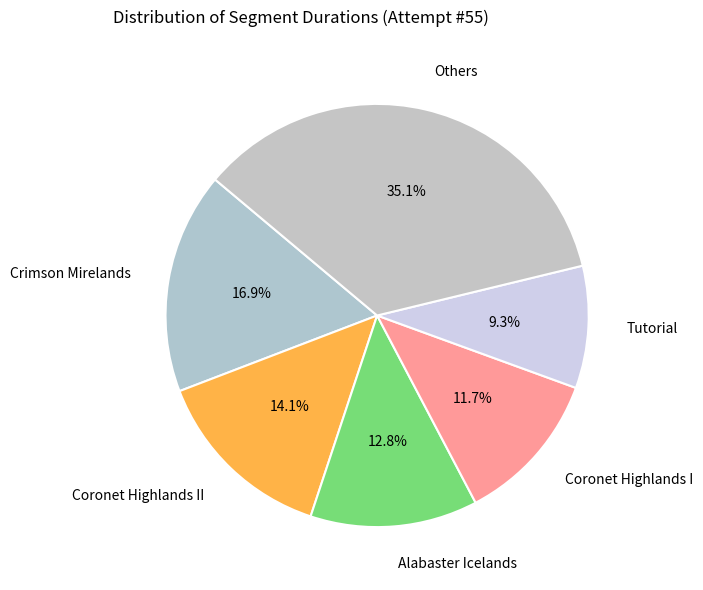

How many segments does this pie chart have?

6